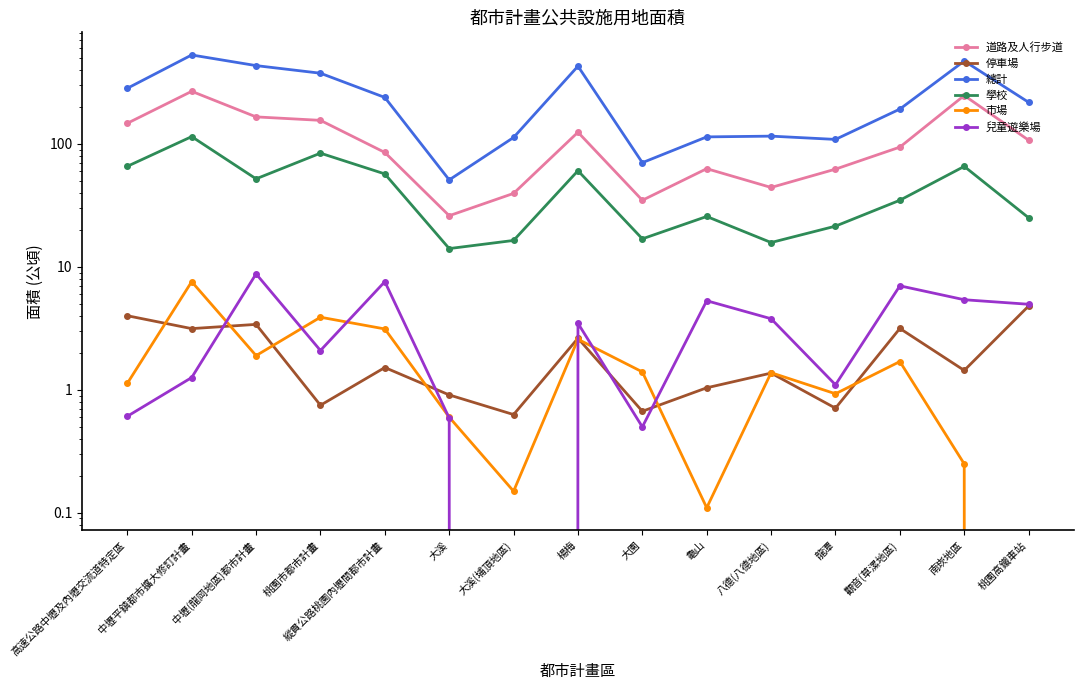

What is the maximum value for 市場?

7.6